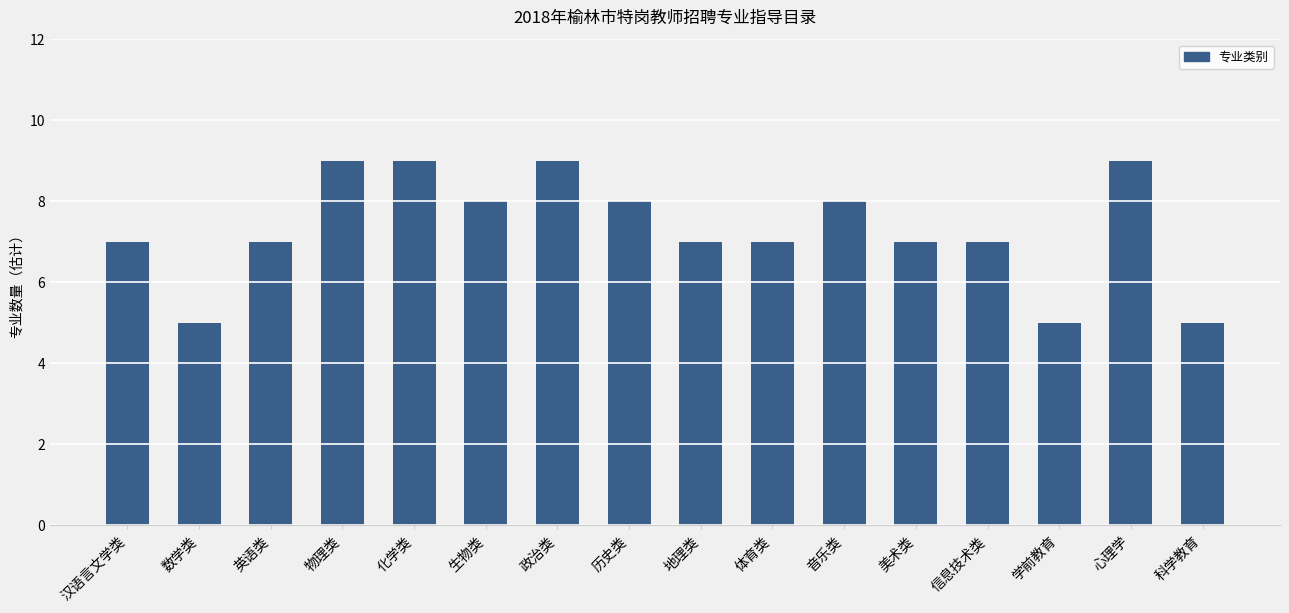

What position from the left is 心理学?

15